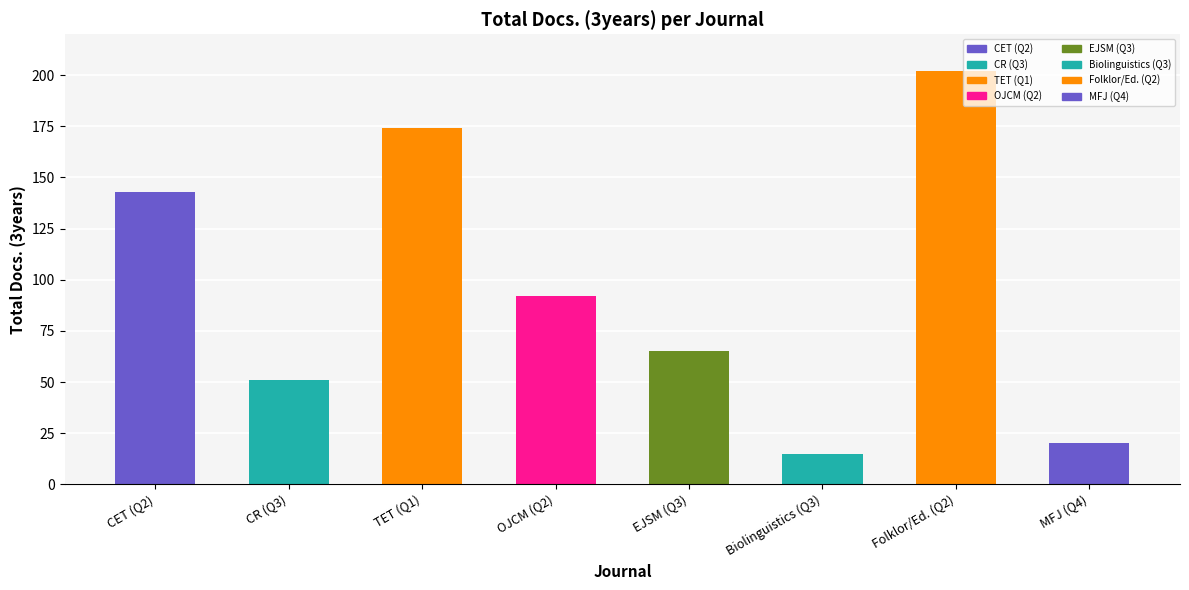

Count the number of categories in the chart.

8